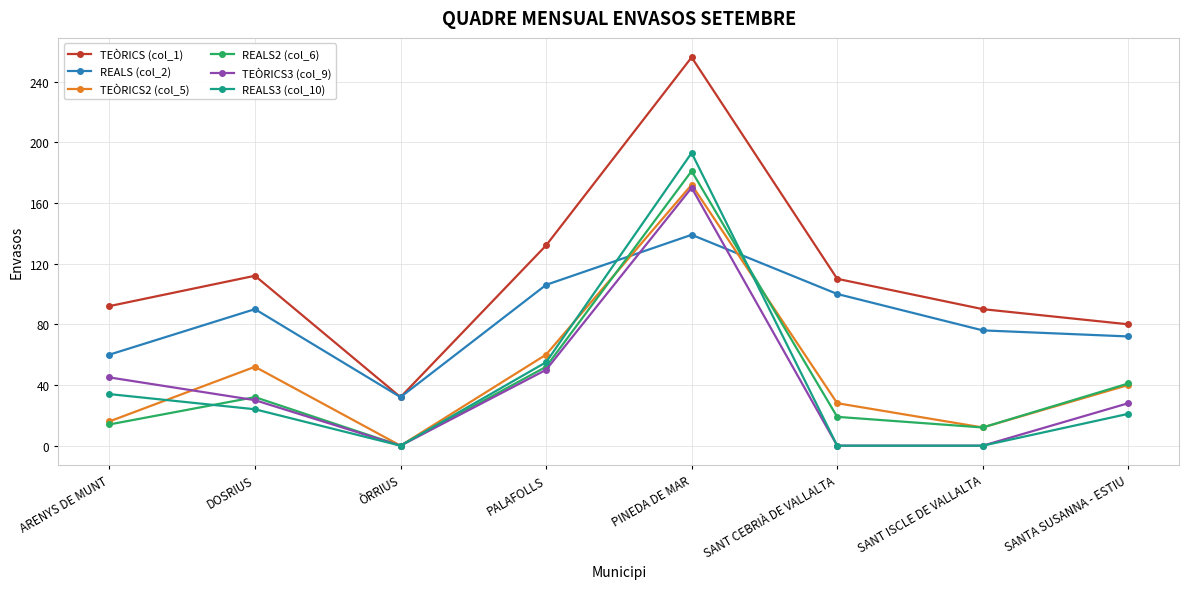

True or false: TEÒRICS (col_1) and TEÒRICS3 (col_9) intersect in this chart.

False